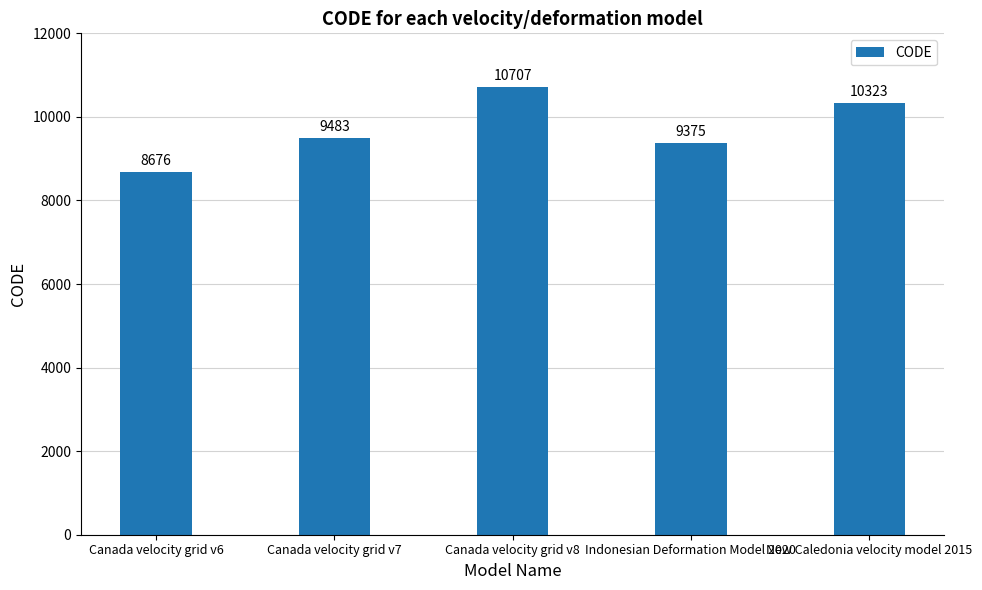

Are the bars grouped side by side (vs. stacked)?

No